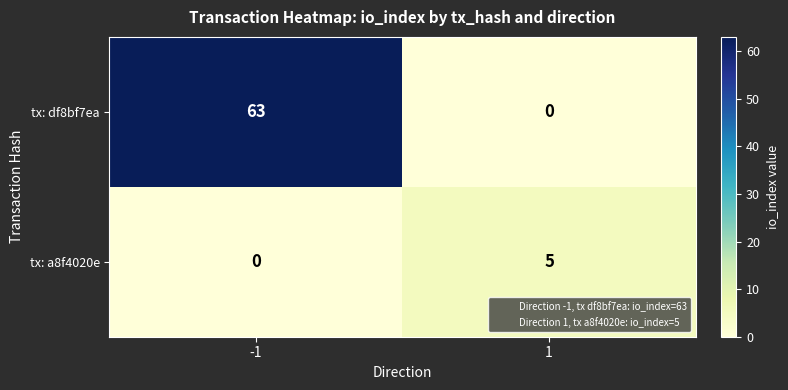

What is the difference between the maximum and minimum values in the tx: a8f4020e series?

5